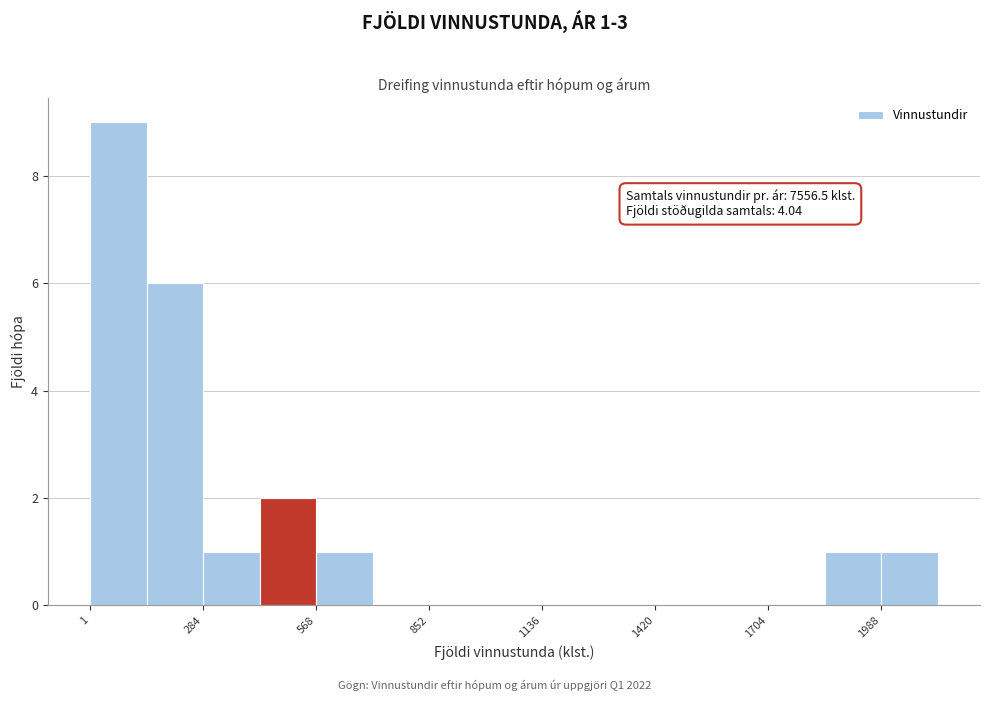

Read against the x-axis, roughly where is the centre of the tallest bar?

50